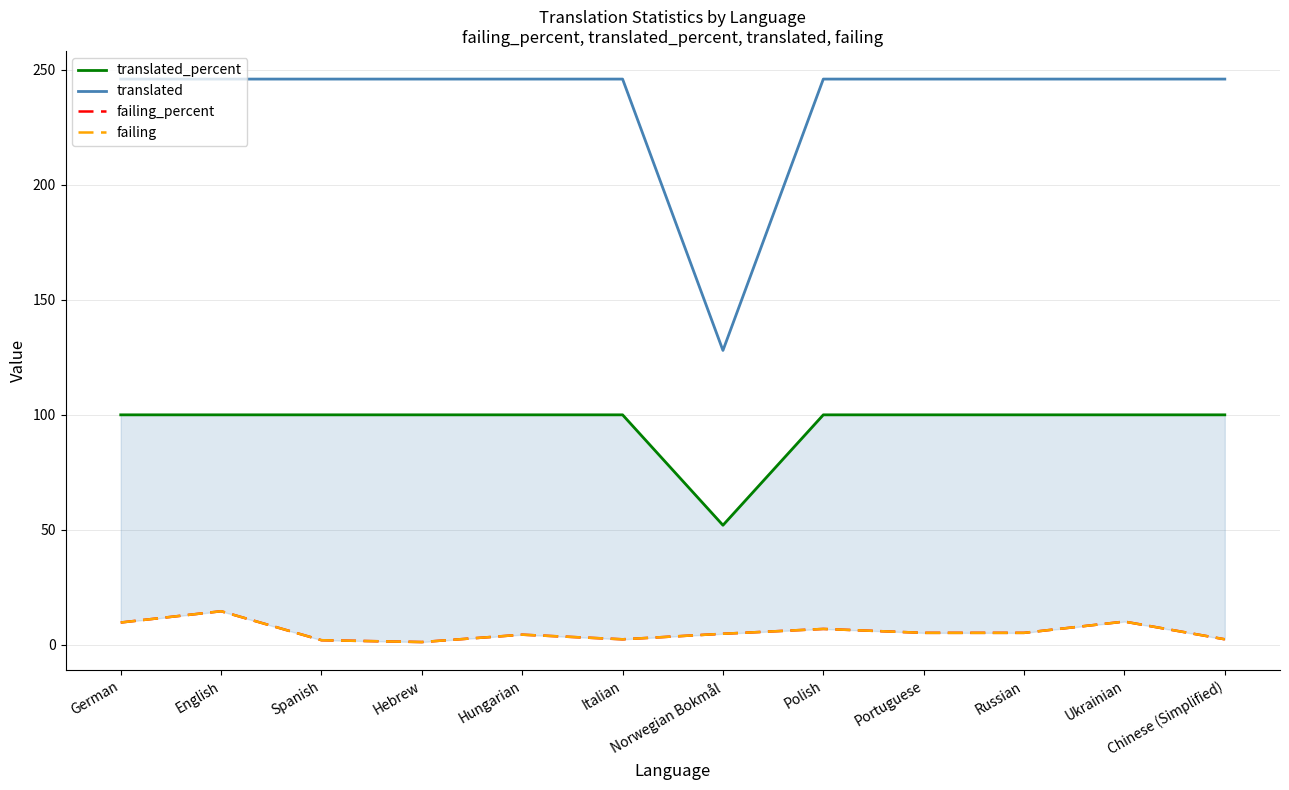

In translated, how many points are lower than both neighbors (excluding endpoints)?

1